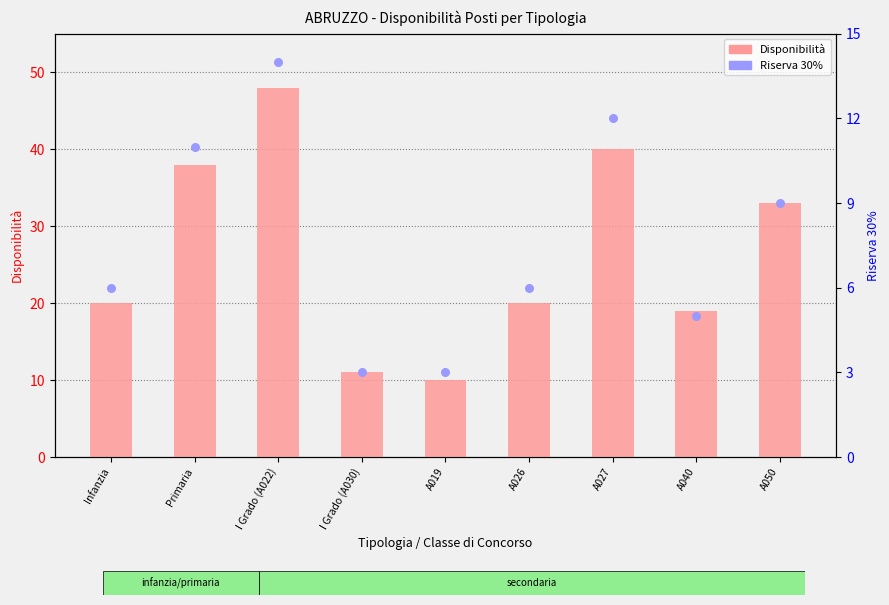

At how many categories does at least one series exceed 27?

4